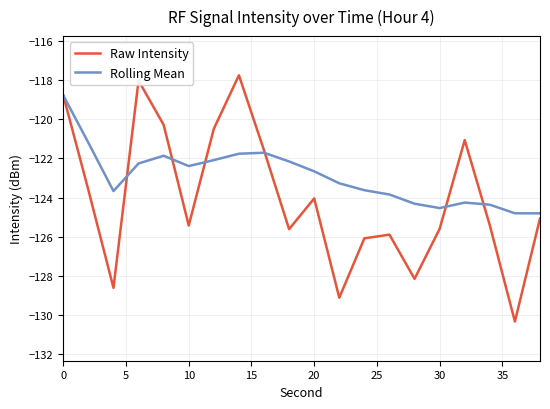

Which series has the largest total across all categories?

Rolling Mean